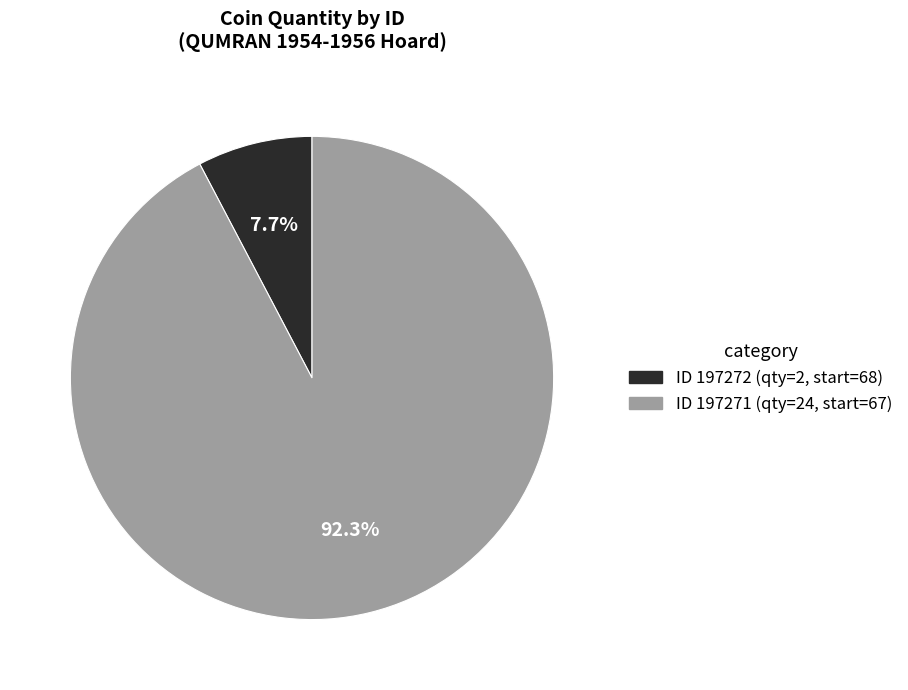

Rank the categories by value from lowest to highest.

ID 197272 (qty=2, start=68), ID 197271 (qty=24, start=67)